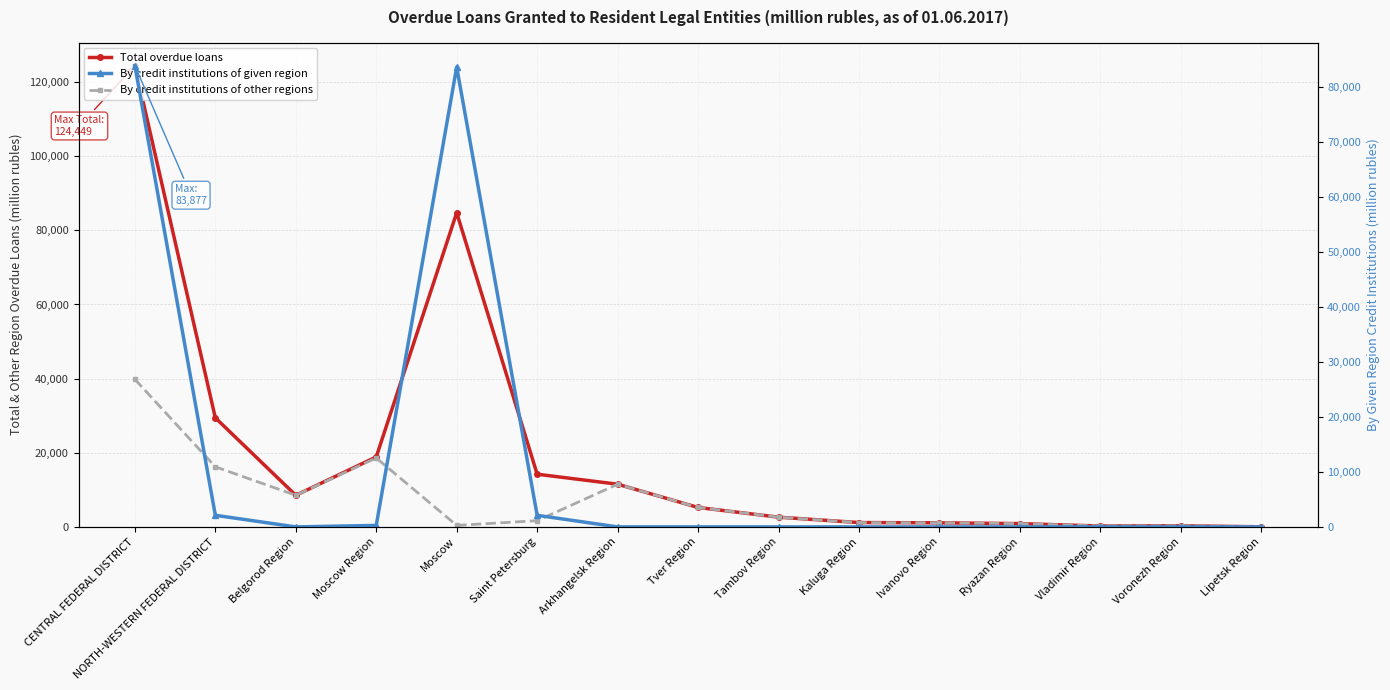

What are all the series names shown in the legend?

Total overdue loans, By credit institutions of other regions, By credit institutions of given region